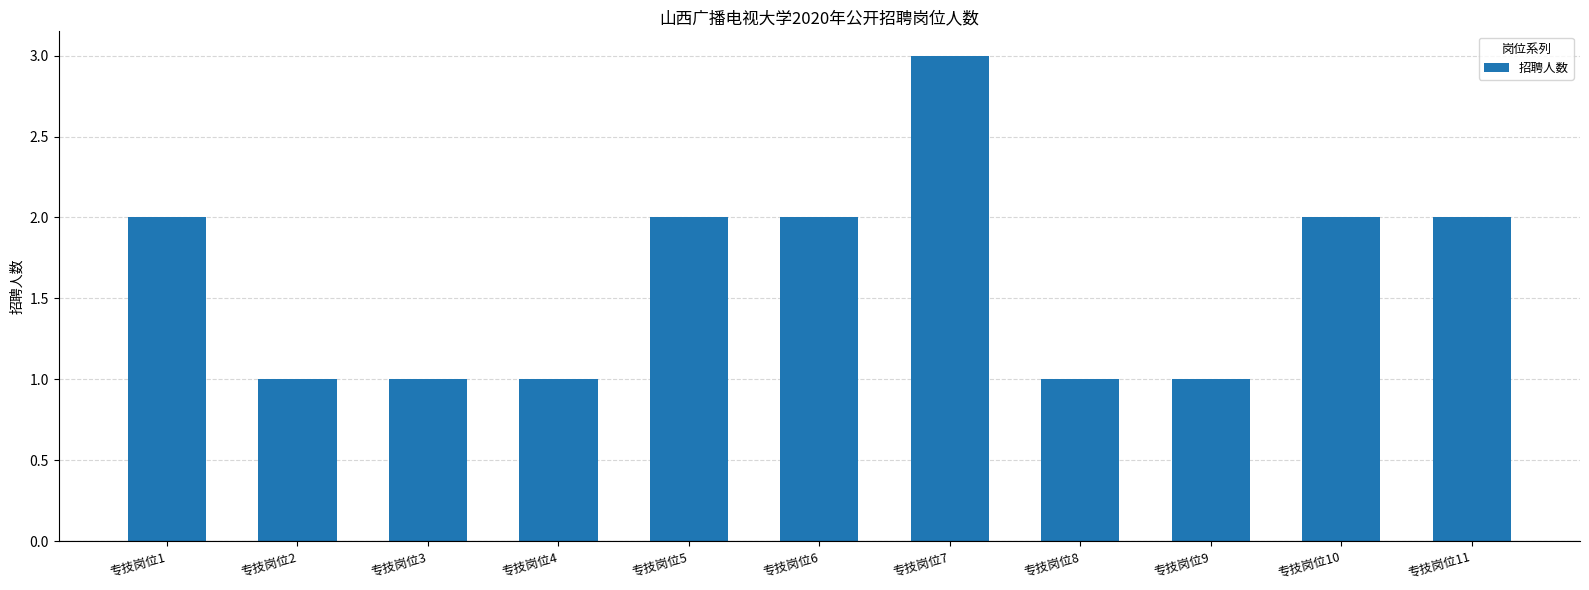

What is the approximate value at 专技岗位9?

1